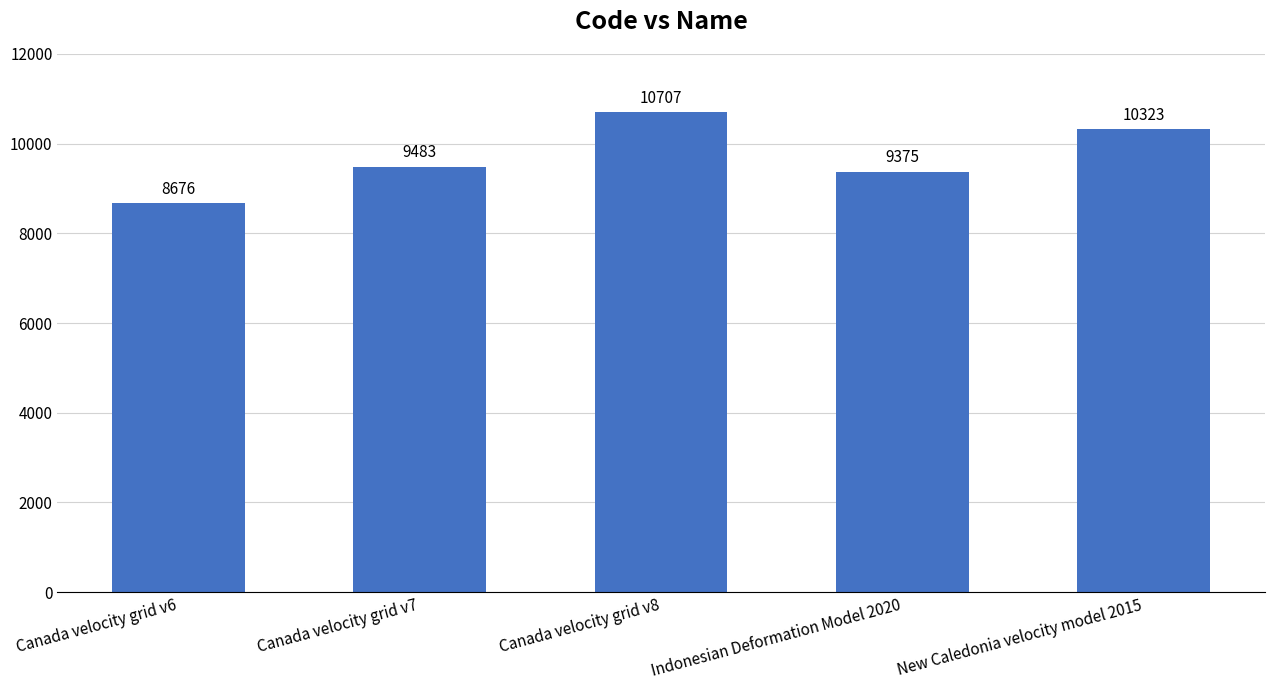

What is the average value?

9713